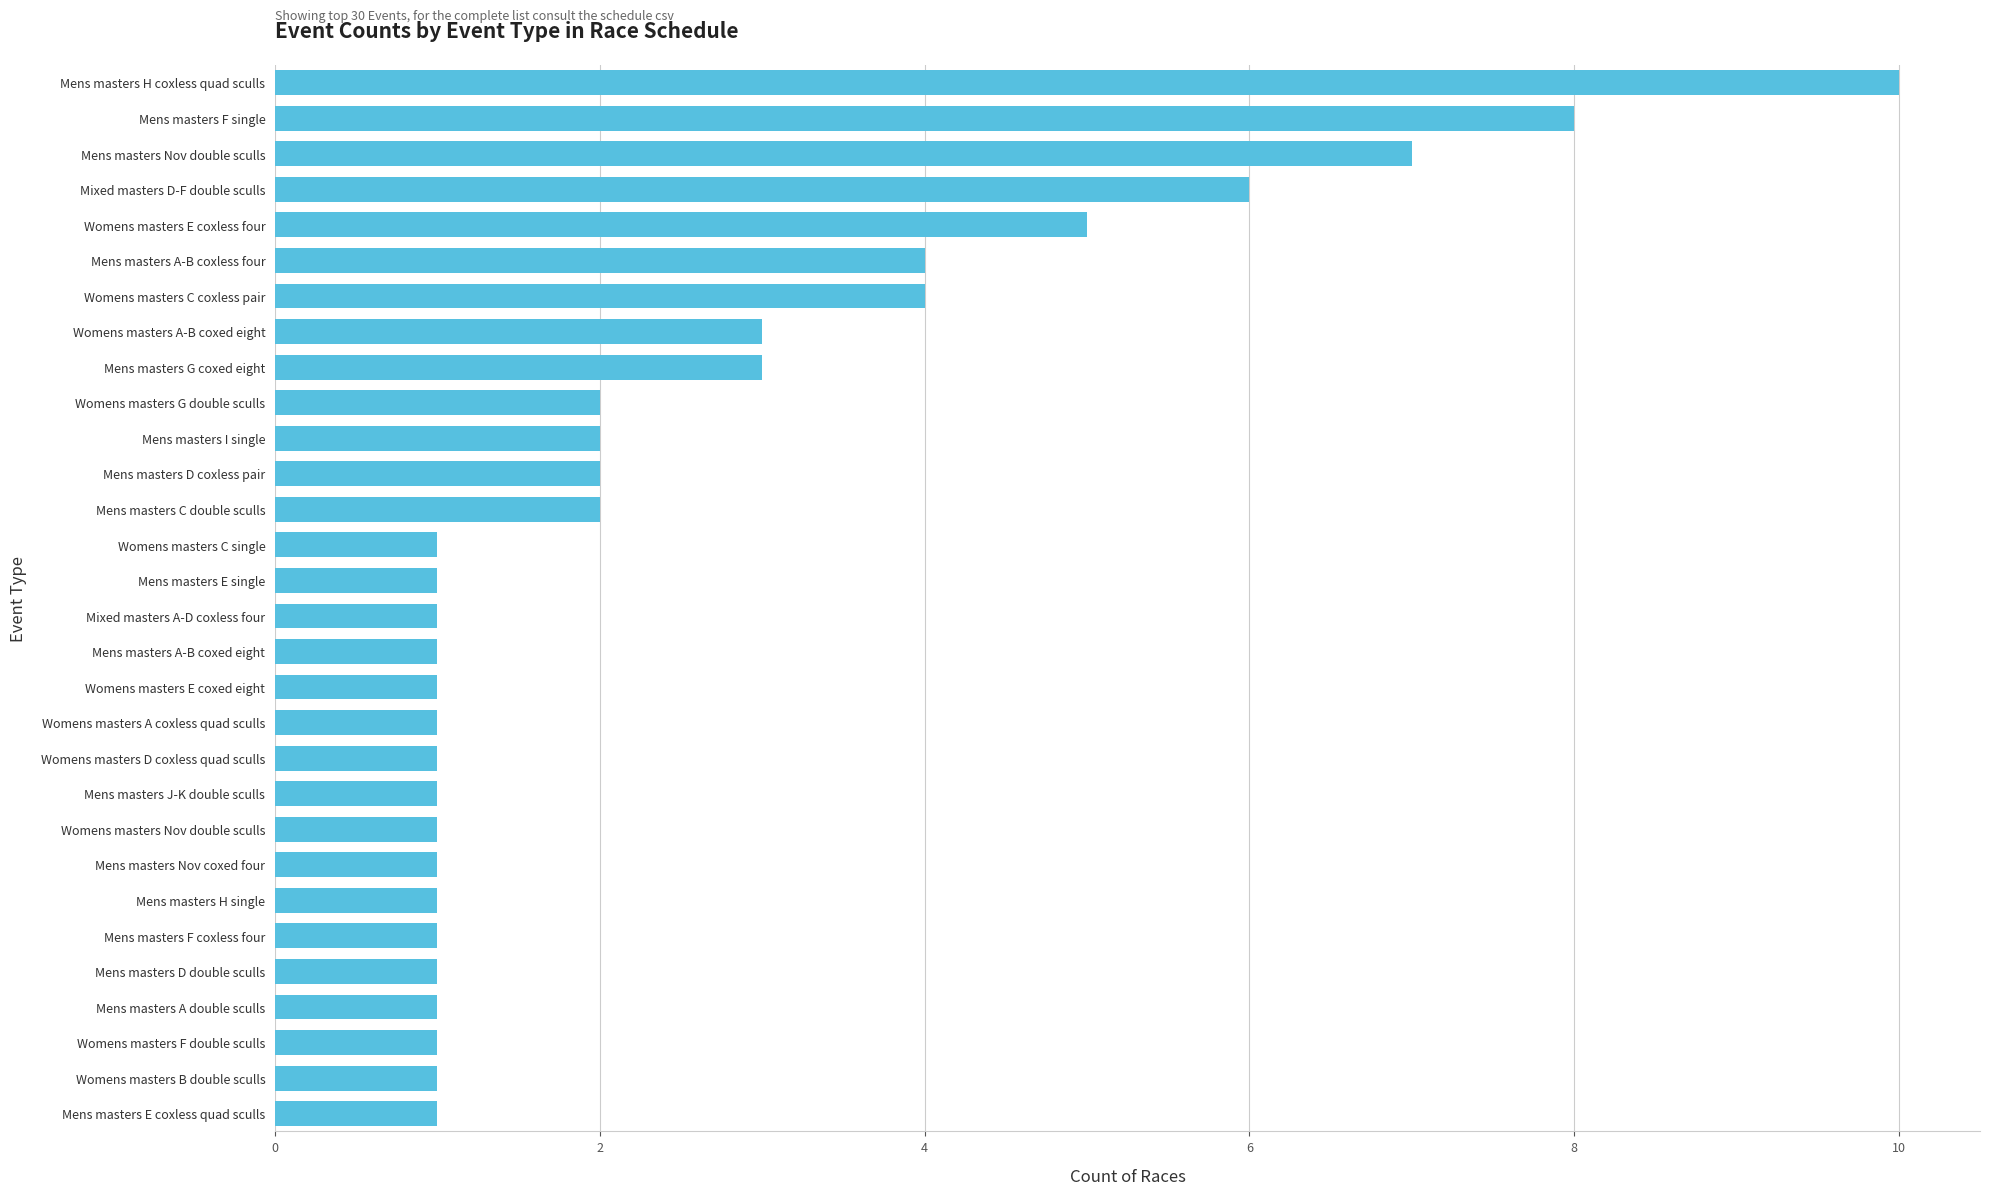

Are the bars horizontal?

Yes